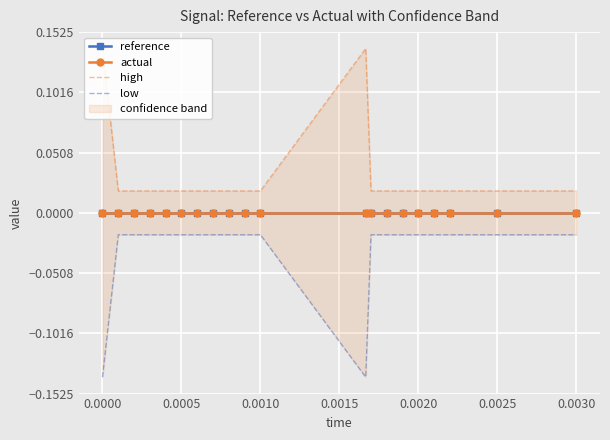

Which series has the widest spread of values?

high